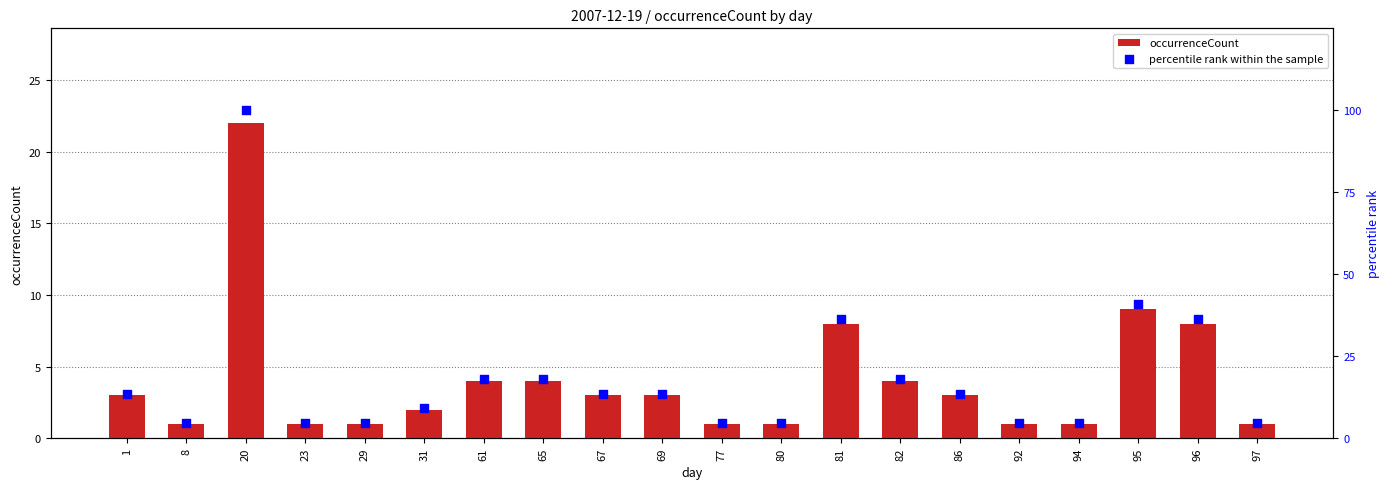

Which series reaches the minimum Y coordinate?

occurrenceCount